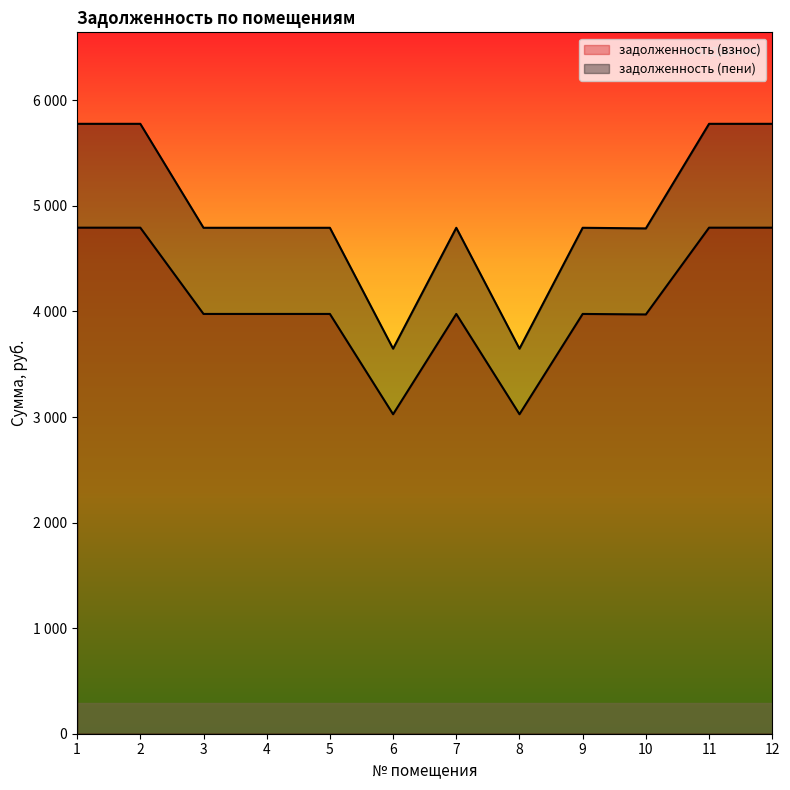

Does the chart display data point markers on the line(s)?

No